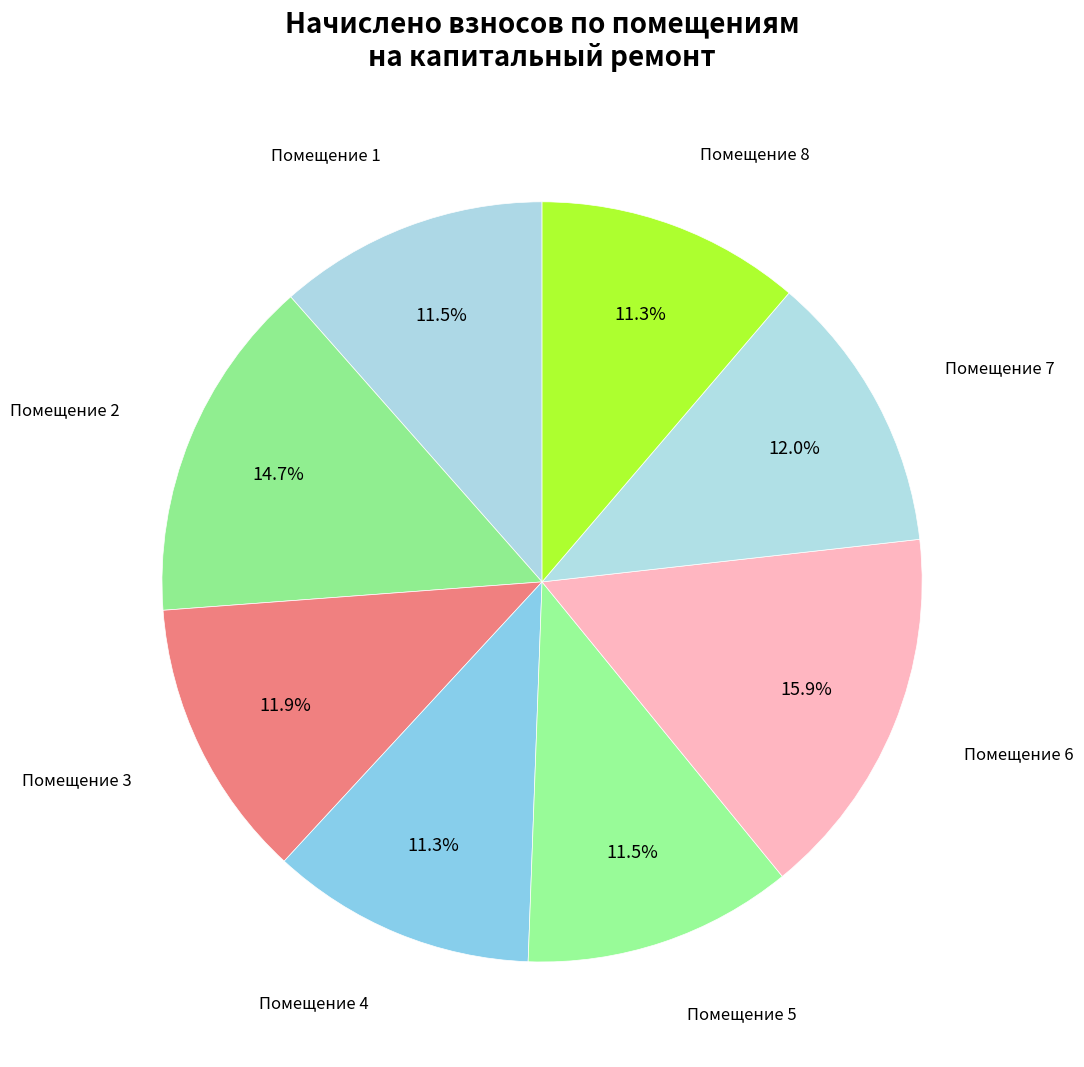

What percentage do Помещение 7 and Помещение 1 together represent?

23.5%